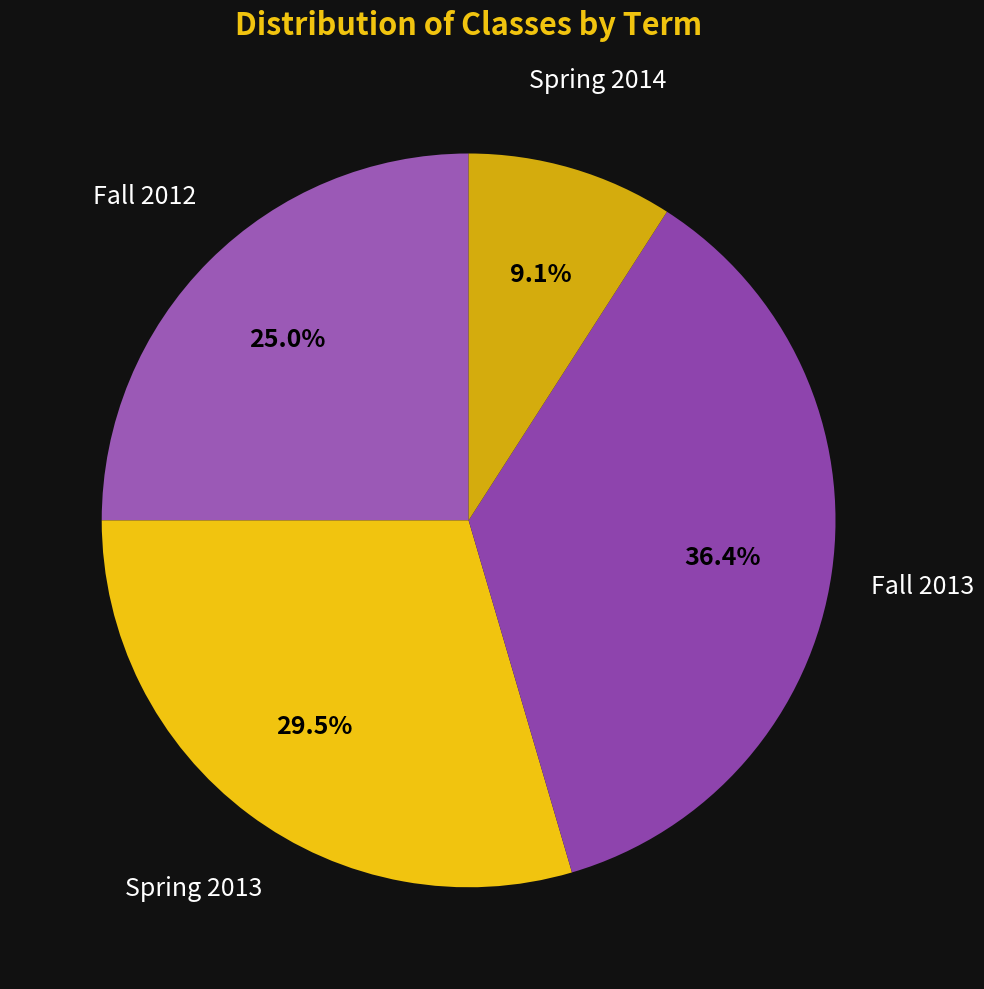

To the nearest percent, what is the average slice percentage?

25%